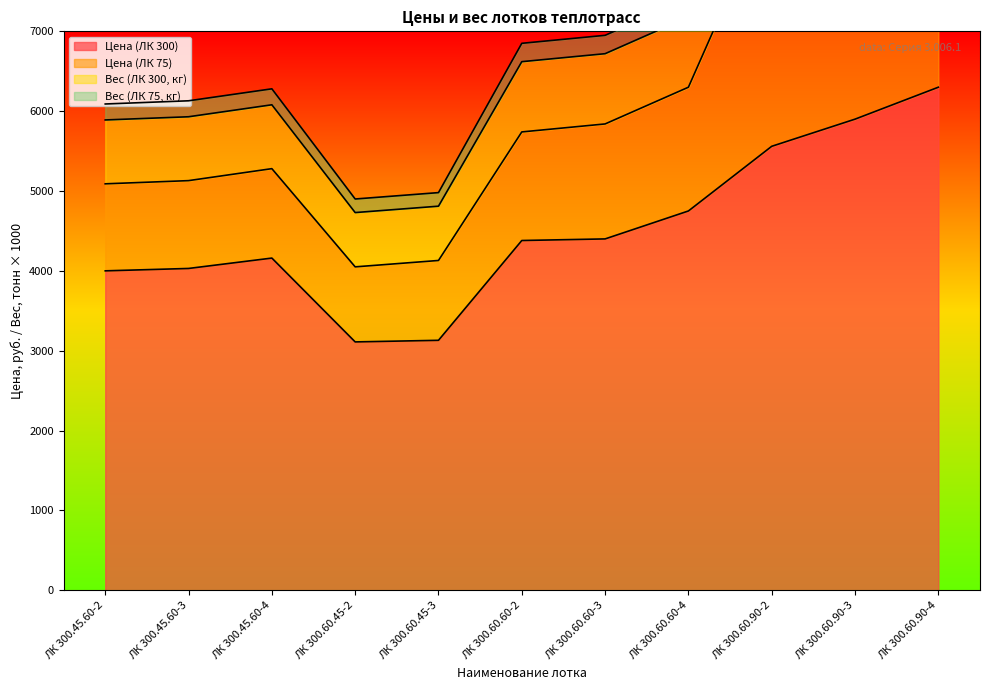

Is it true that Вес (ЛК 300, кг) equals 3620 at ЛК 300.60.60-2?

False